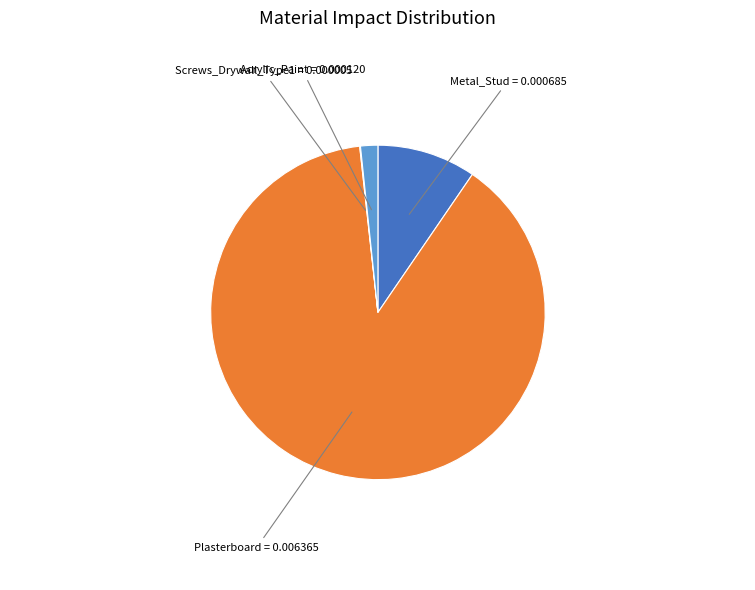

Is there any slice that represents more than half of the pie?

Yes